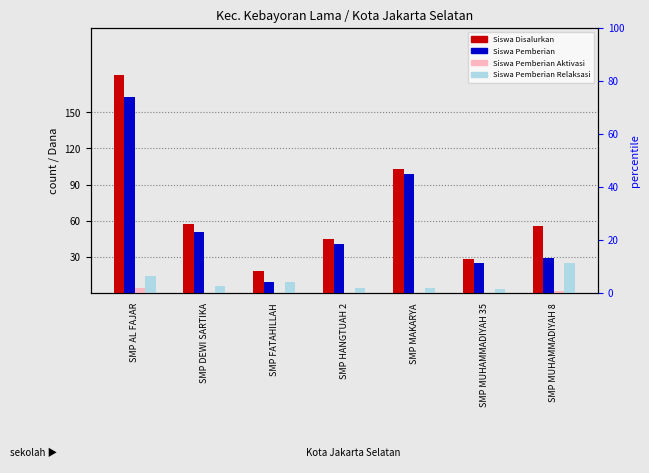

What are all the series names shown in the legend?

Siswa Disalurkan, Siswa Pemberian, Siswa Pemberian Aktivasi, Siswa Pemberian Relaksasi